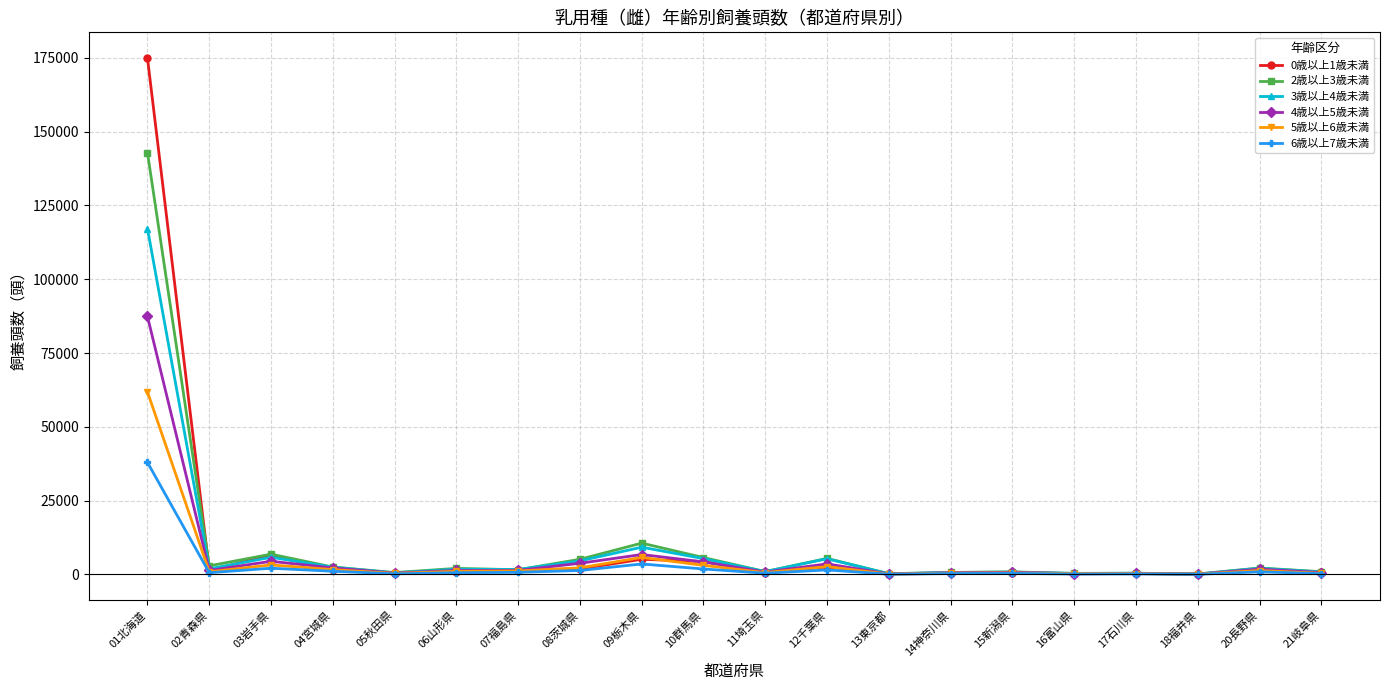

What is the approximate value of 4歳以上5歳未満 at 15新潟県, to the nearest 10?

740